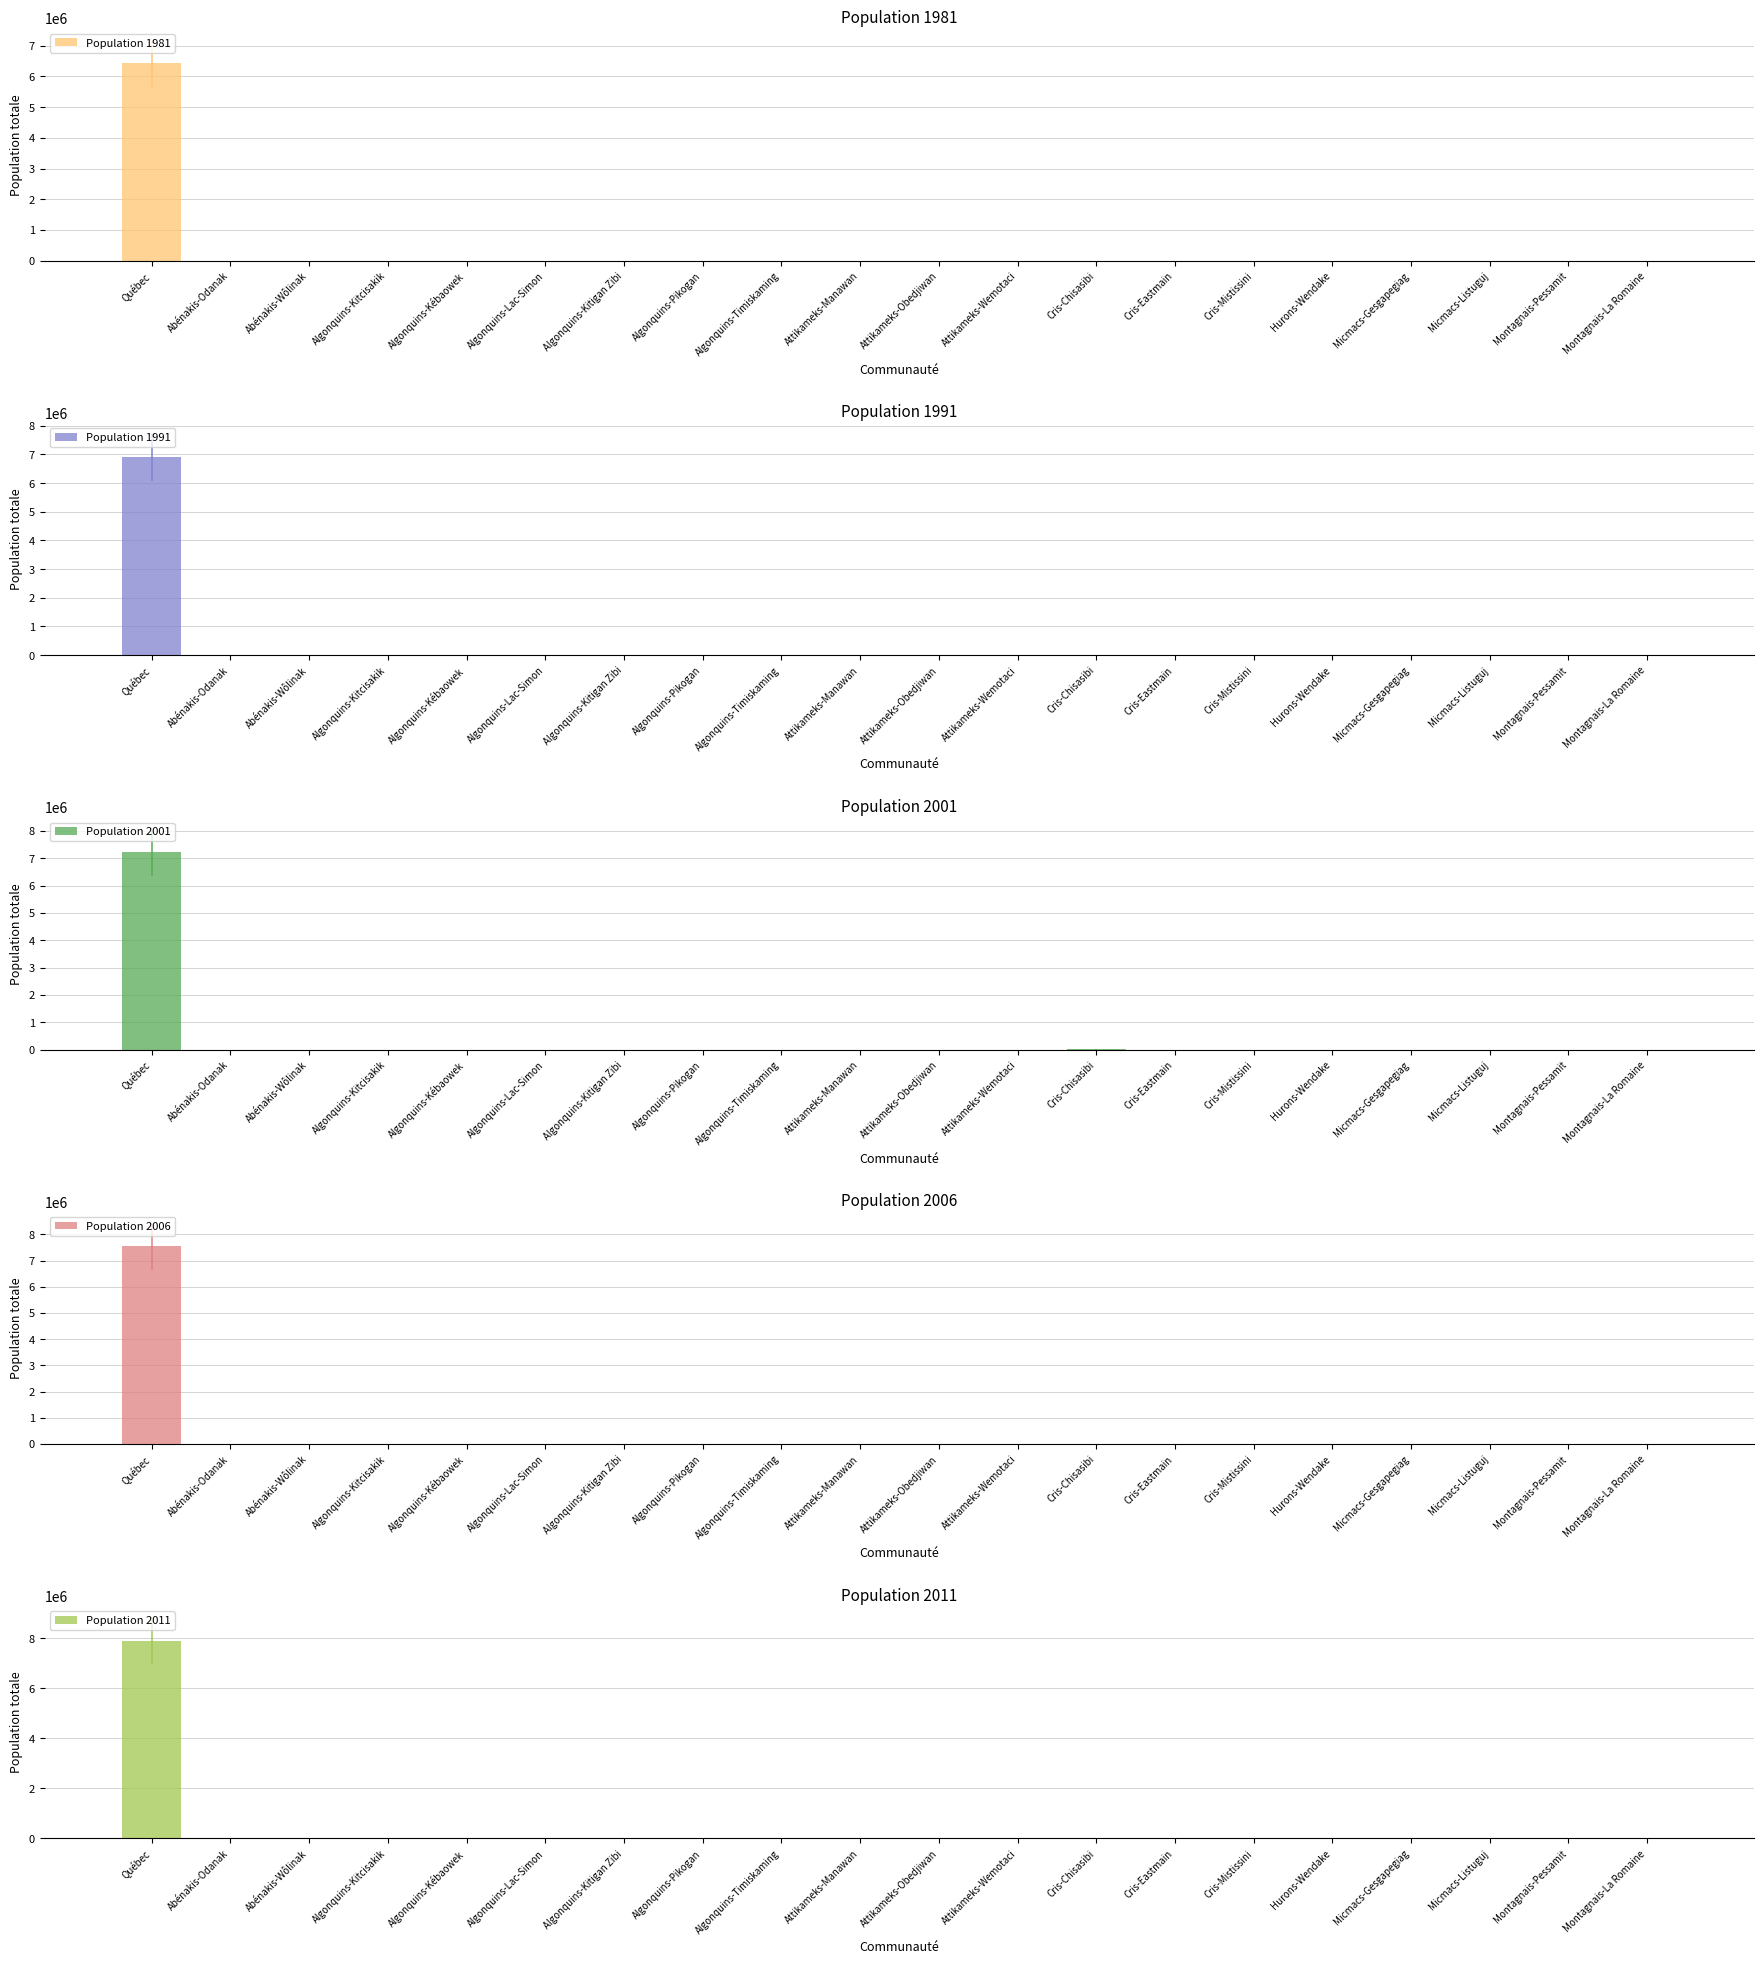

How many data points in Population 2011 are above 1194?

9